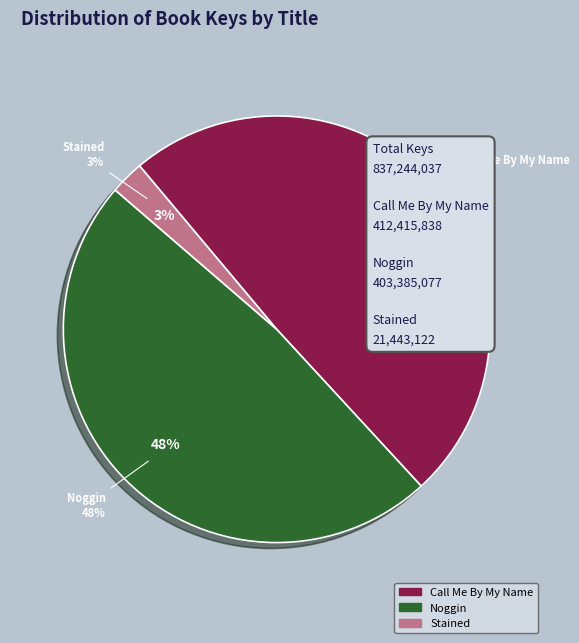

What percentage is the Stained slice, to the nearest percent?

3%